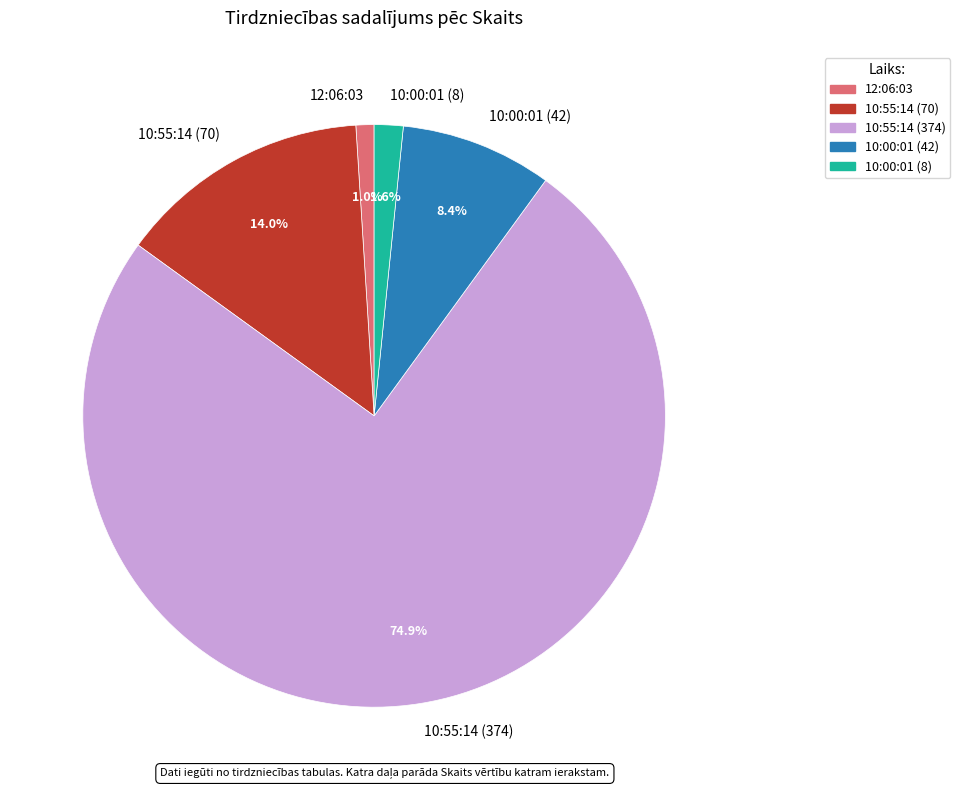

How many segments does this pie chart have?

5